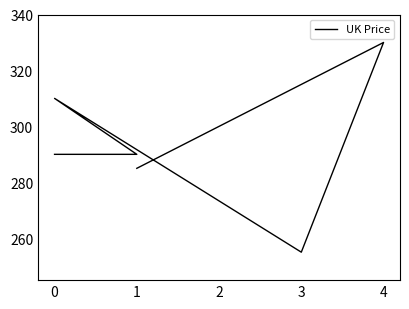

How many interior local valleys (lower than both neighbors) does the data have?

1